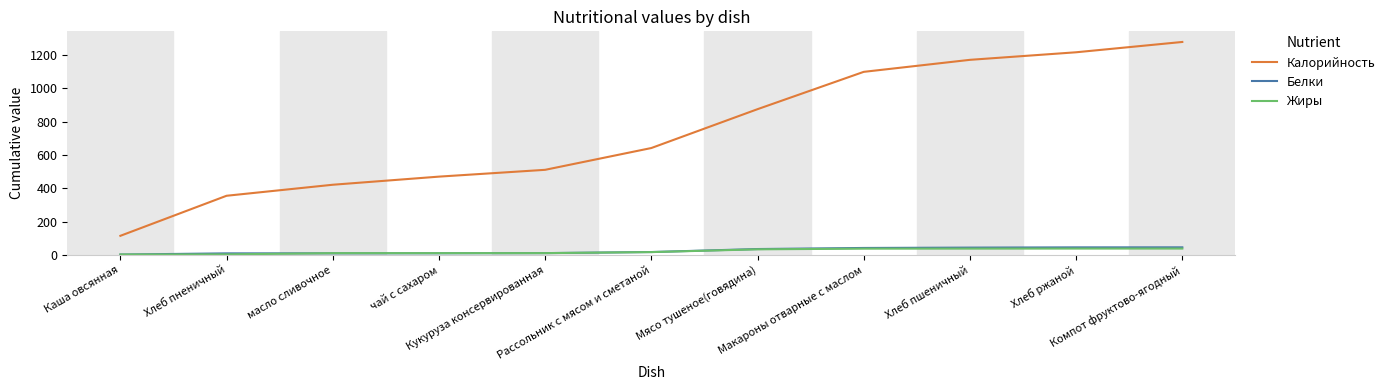

Which series has the largest total across all categories?

Калорийность